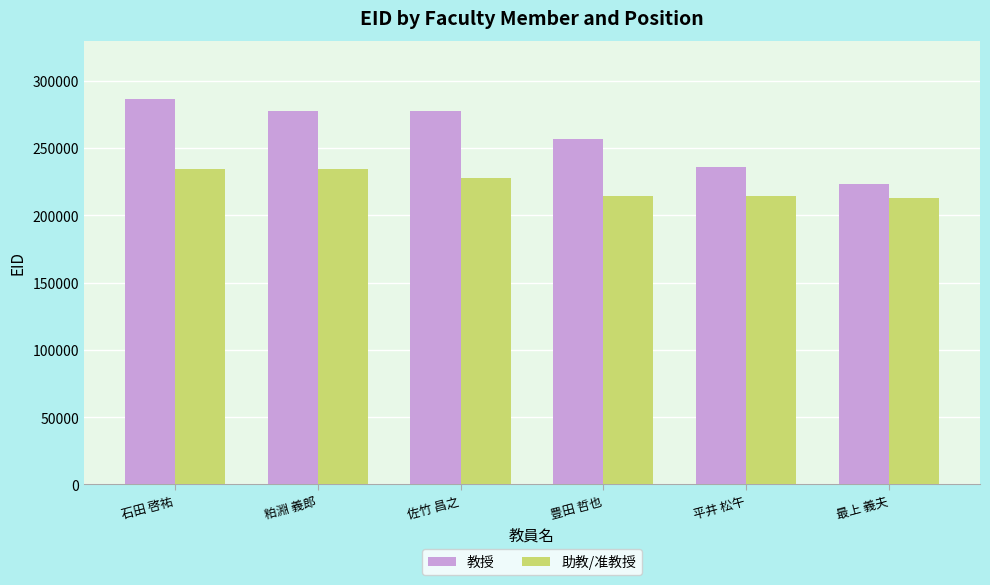

At which label is 助教/准教授 closest to 223681?

佐竹 昌之